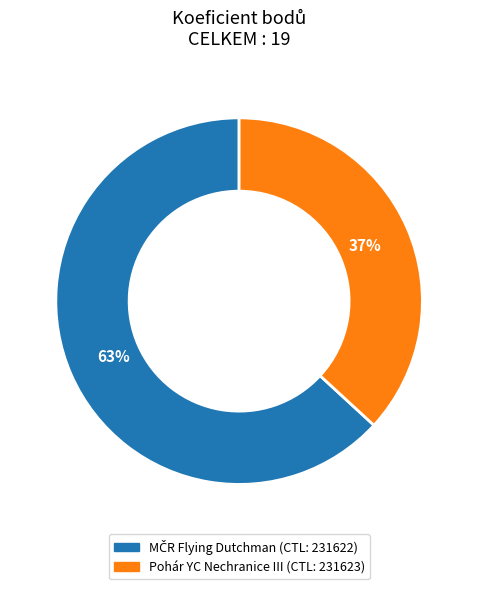

How many slices are in this pie chart?

2